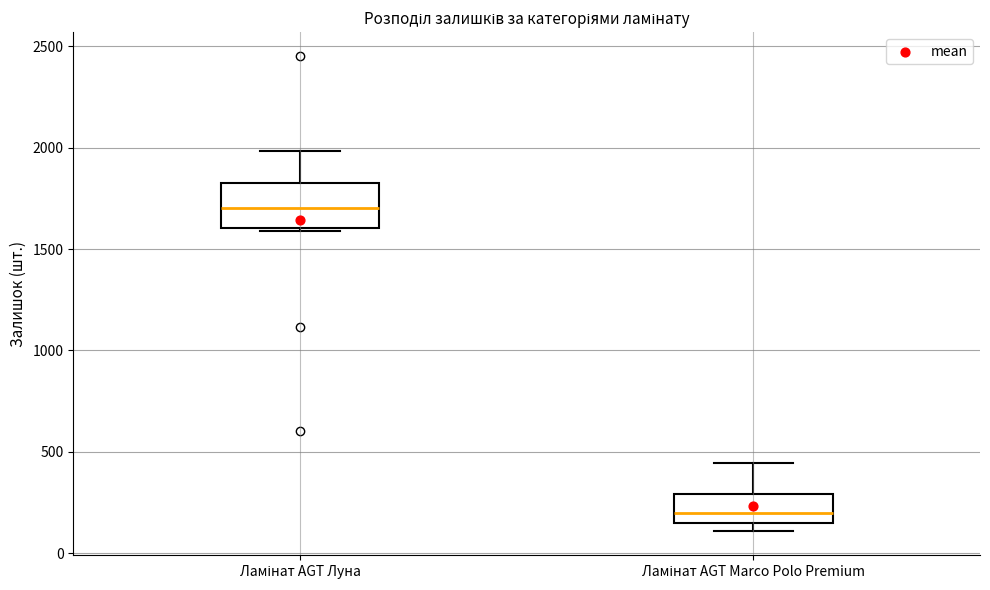

Comparing the boxes themselves (not the whiskers), which one is the tallest?

Ламінат AGT Луна